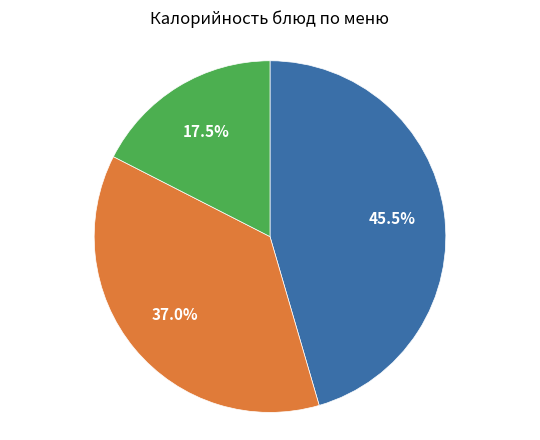

Is there a majority slice in this chart?

No